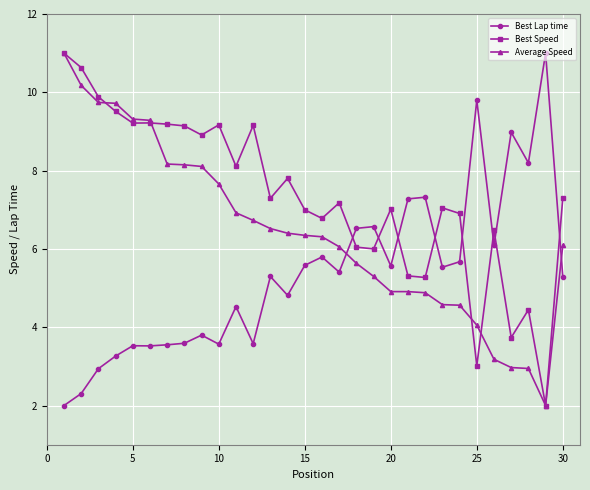

True or false: Best Speed and Best Lap time cross at least once.

True